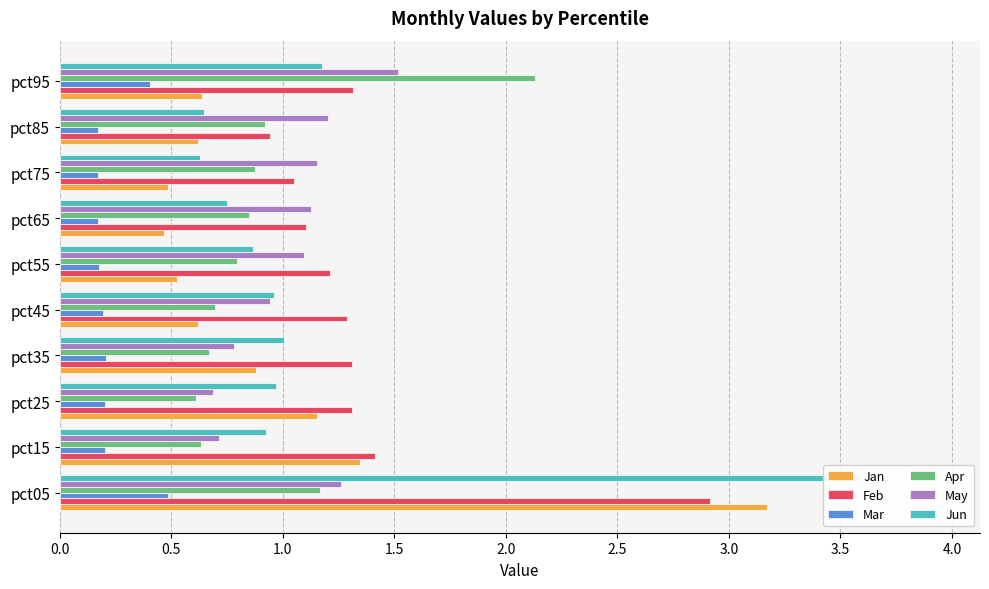

What is the average value of the Mar series?

0.2